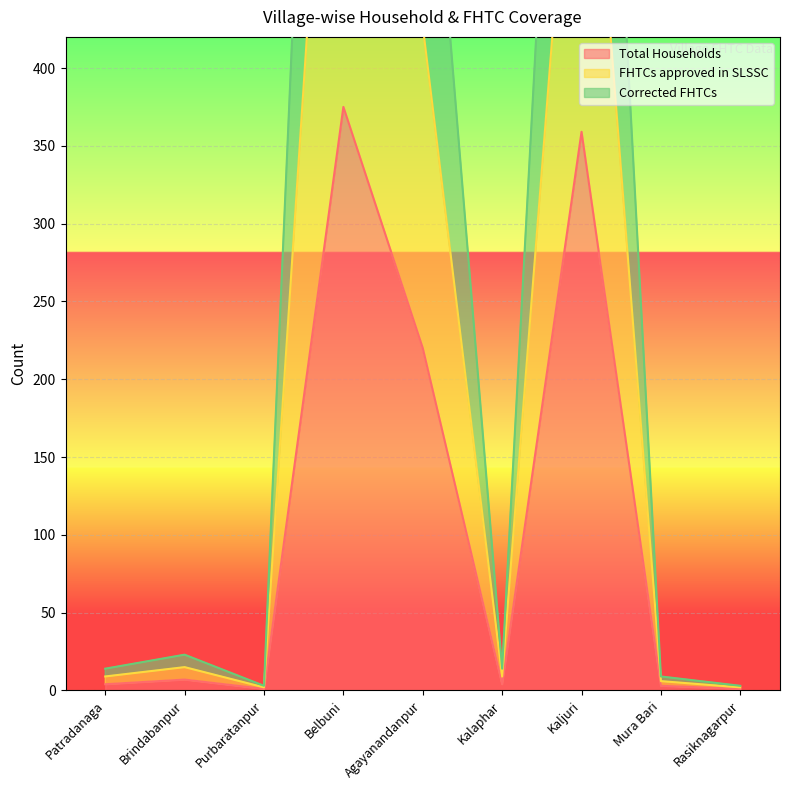

The value of Total Households at Agayanandanpur is 349. True or false?

False